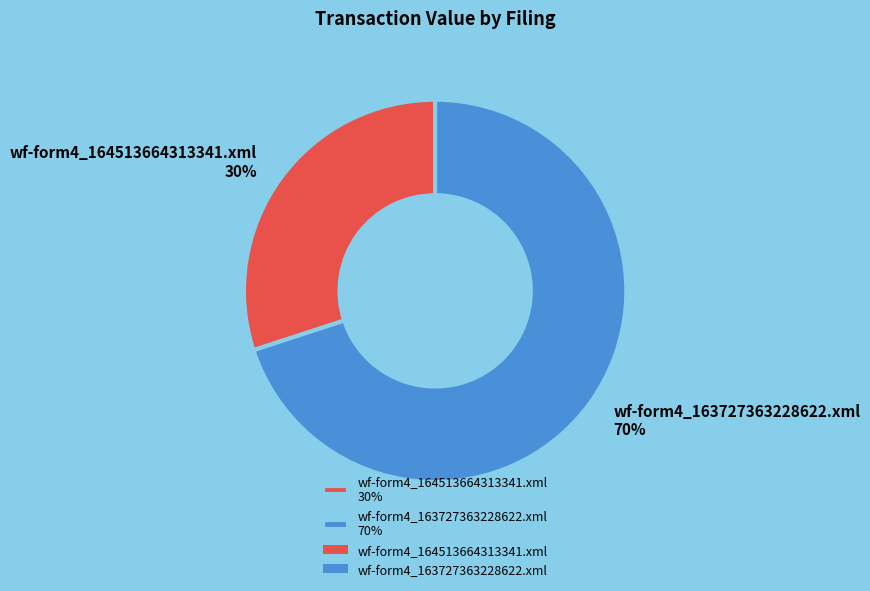

To the nearest percent, what is the average slice percentage?

50%